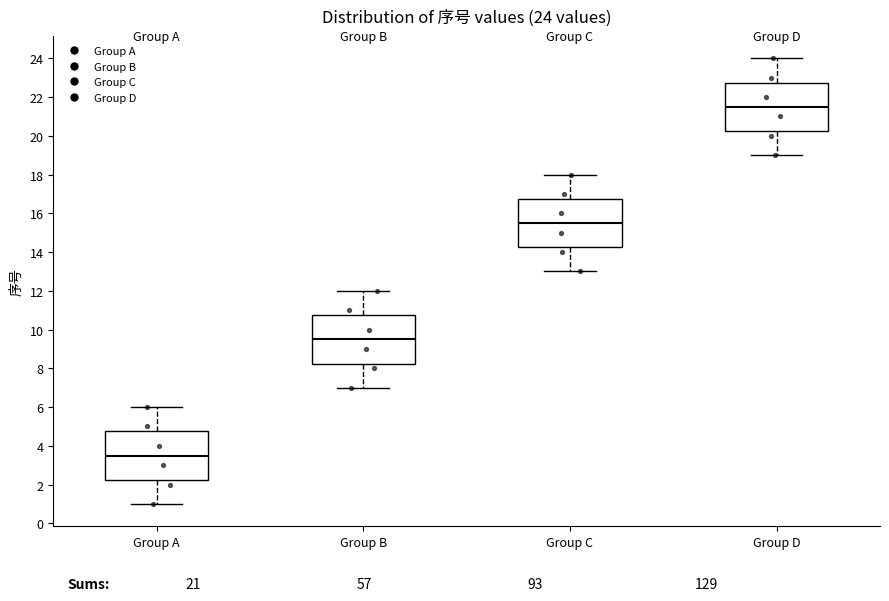

Which box has the highest median line?

Group D